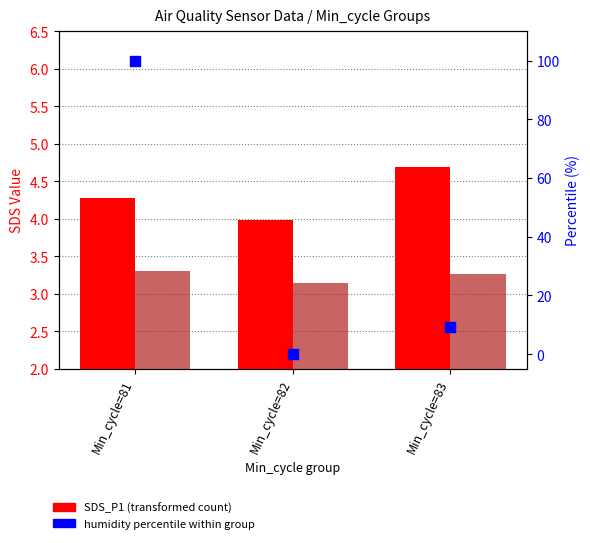

Is the value of SDS_P2 (mean) at Min_cycle=83 greater than the value of SDS_P1 (mean) at Min_cycle=82?

No